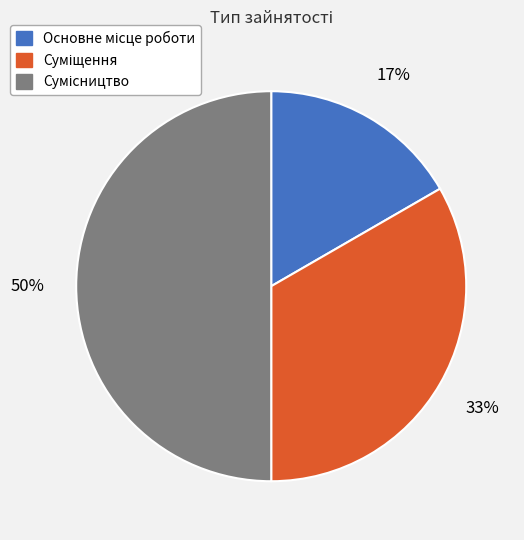

To the nearest percent, what is the difference between the largest and smallest slice percentages?

33%